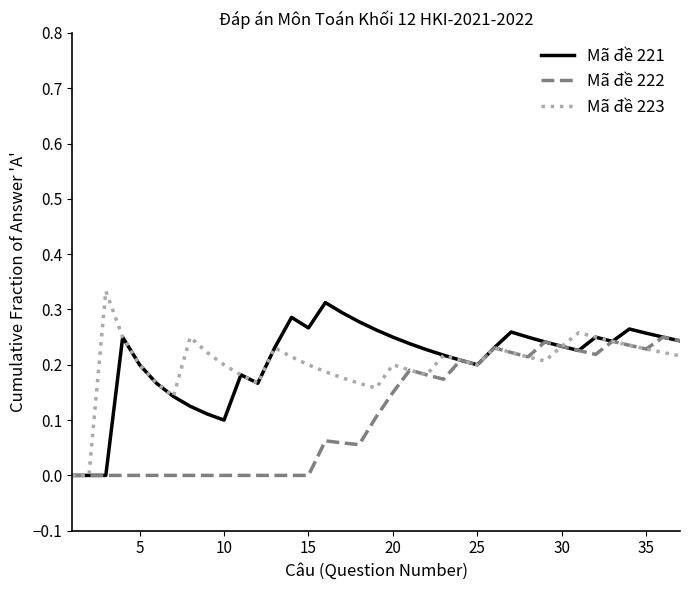

Does the chart display data point markers on the line(s)?

No